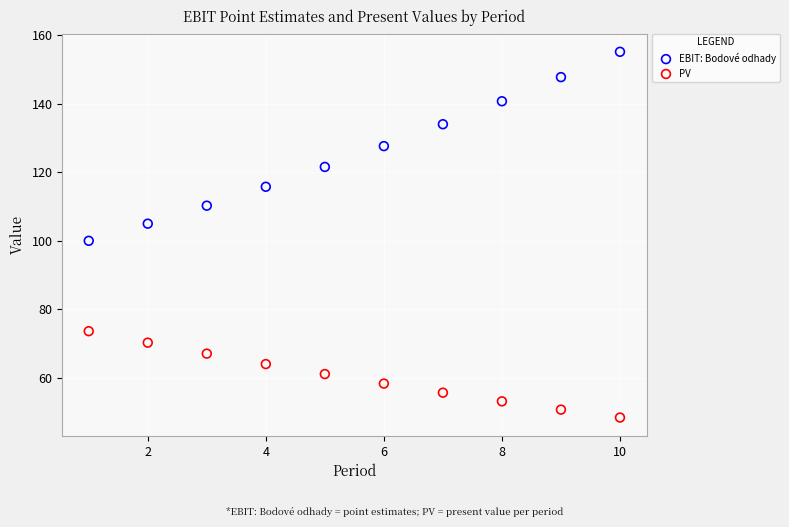

Which series reaches the minimum Y coordinate?

PV